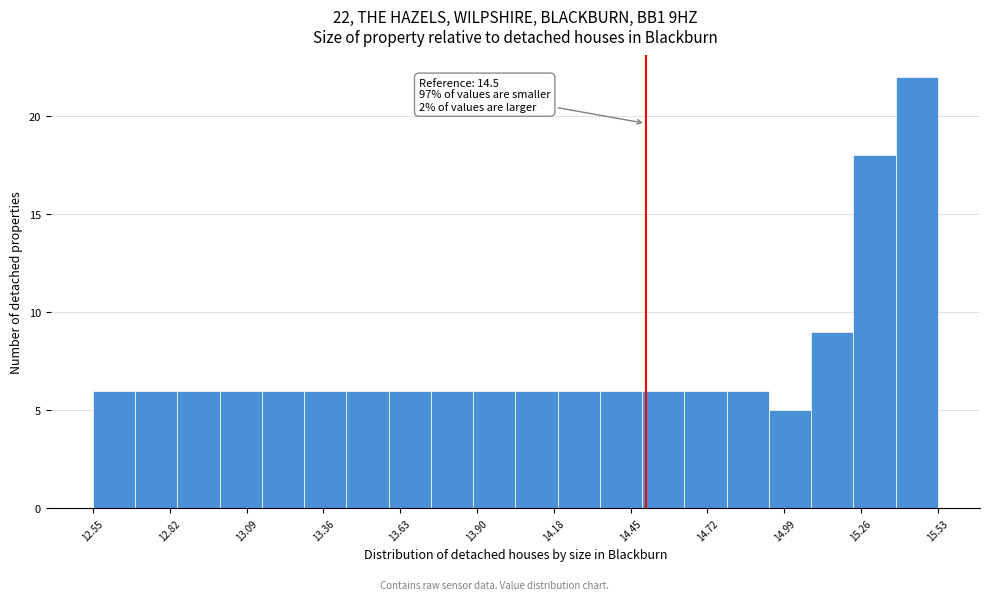

Around what value on the x-axis is the tallest bar? Give the approximate position of its centre, as read against the axis.

15.45